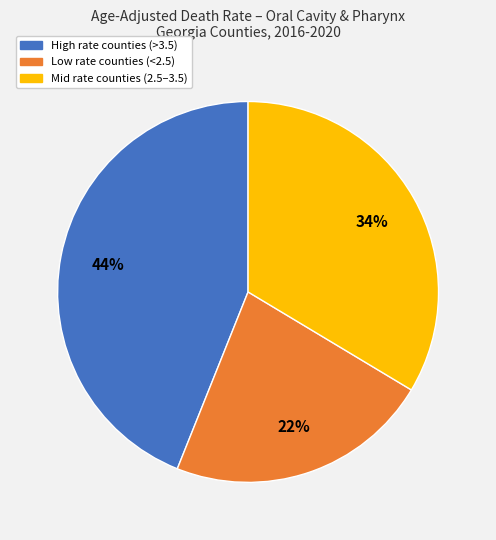

Is there any slice that represents more than half of the pie?

No